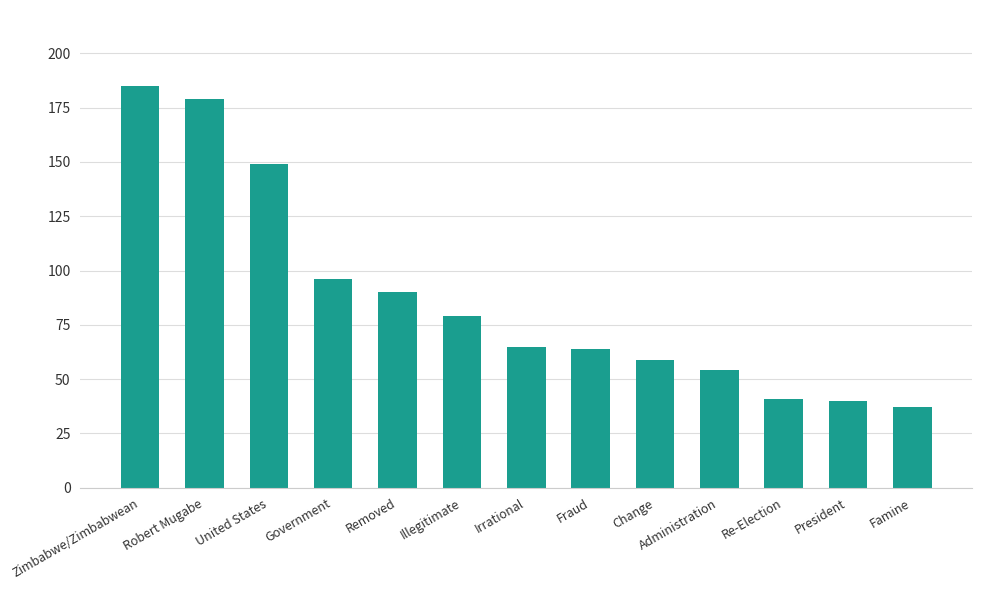

What is the sum of all values?

1138